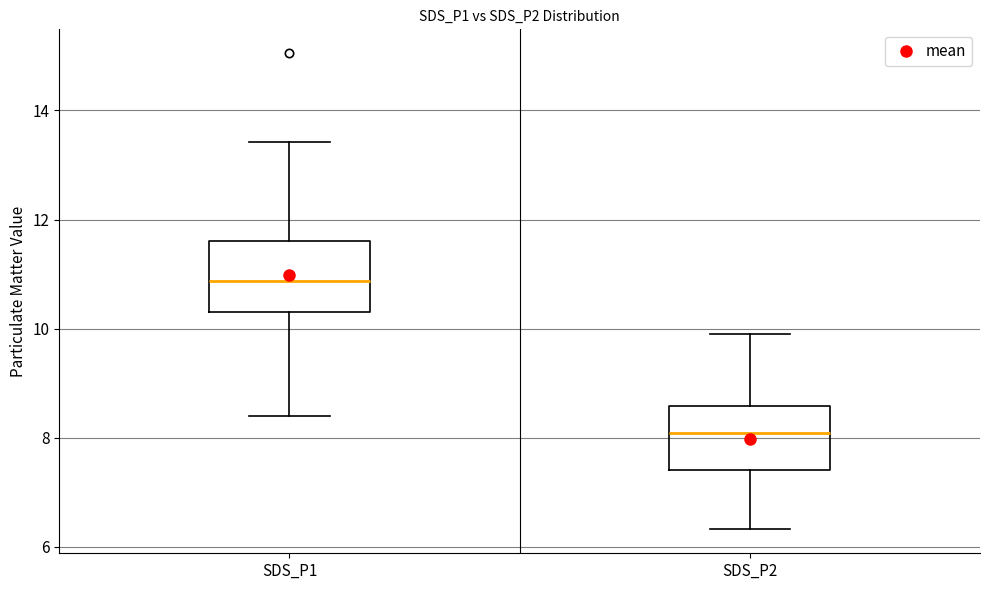

Reading left to right, read every box against the y-axis: the position of its median line, the range the box covers, and the ends of its whiskers. The values are not printed on the chart, so give them approximately, as read against the axis.

SDS_P1: median 10.8, box 10.4 to 11.6, whiskers 8.4 to 13.4
SDS_P2: median 8.0, box 7.4 to 8.6, whiskers 6.4 to 10.0